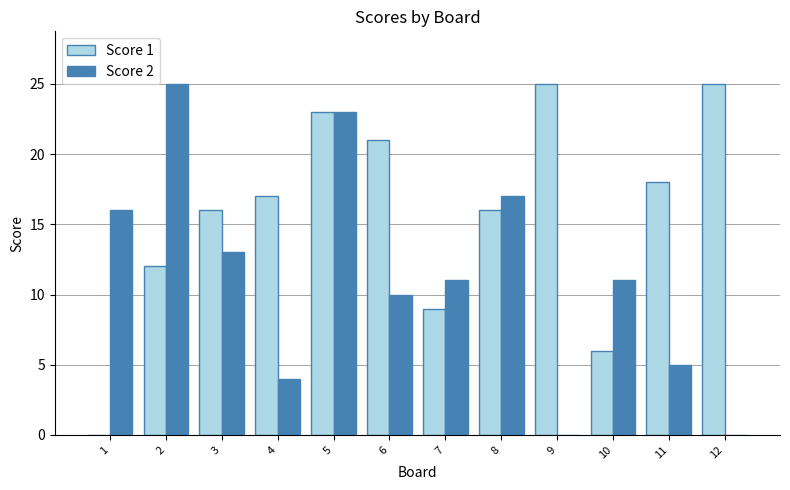

Reading right to left, list all the values displayed in this chart.

Score 1: 25	18	6	25	16	9	21	23	17	16	12	0
Score 2: 0	5	11	0	17	11	10	23	4	13	25	16